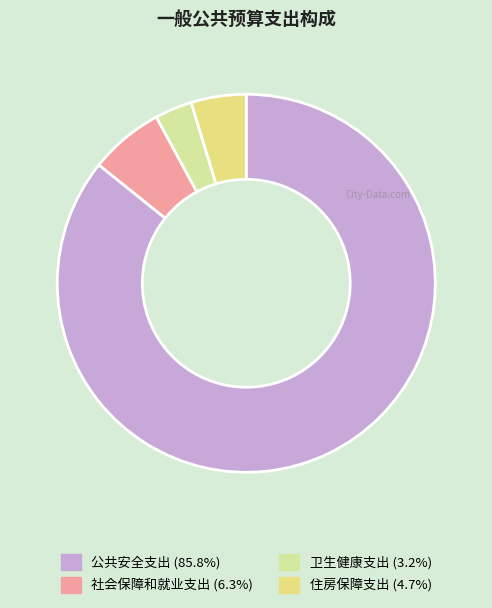

To the nearest percent, what percentage of the pie is 公共安全支出?

86%